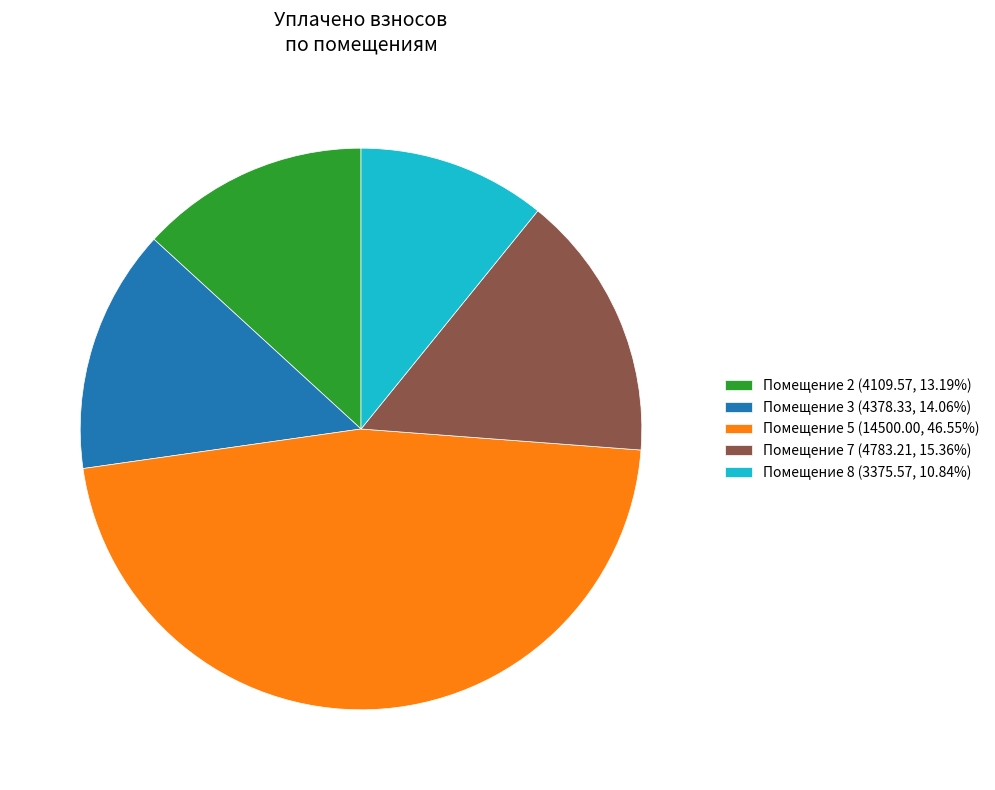

Is the sum of Помещение 3 (4378.33, 14.06%) and Помещение 7 (4783.21, 15.36%) greater than half?

No